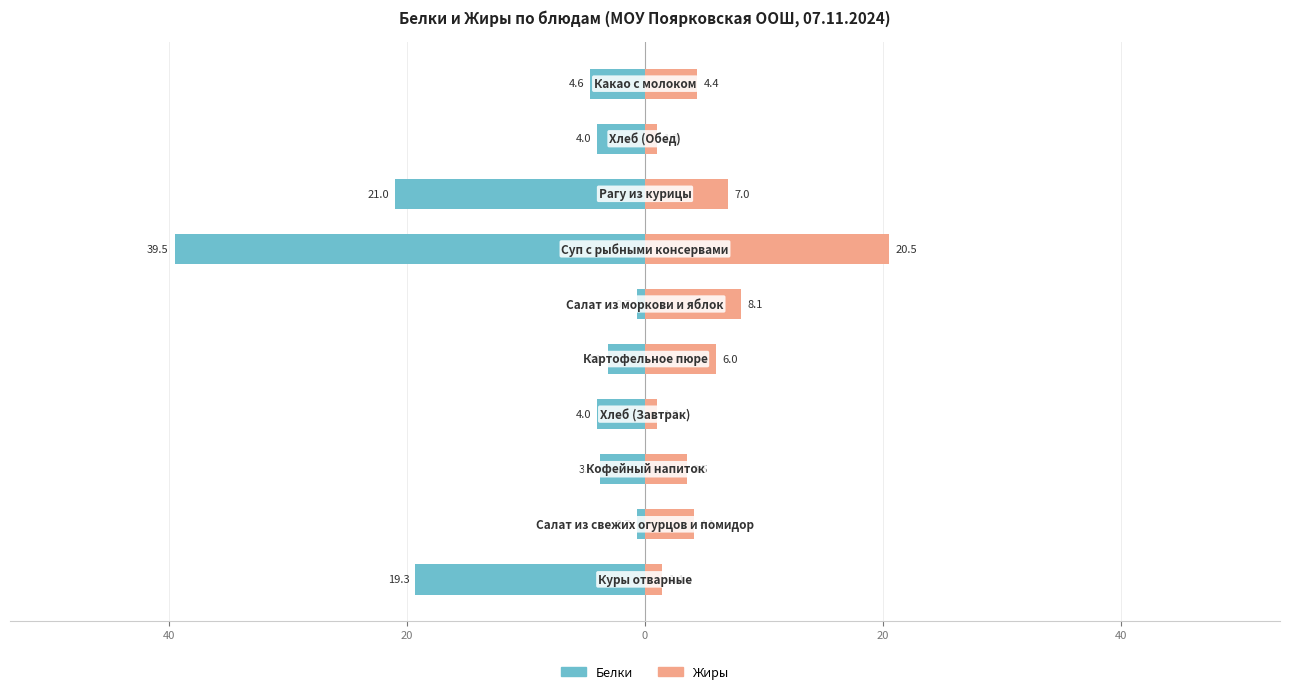

How many bars are there in each group?

2